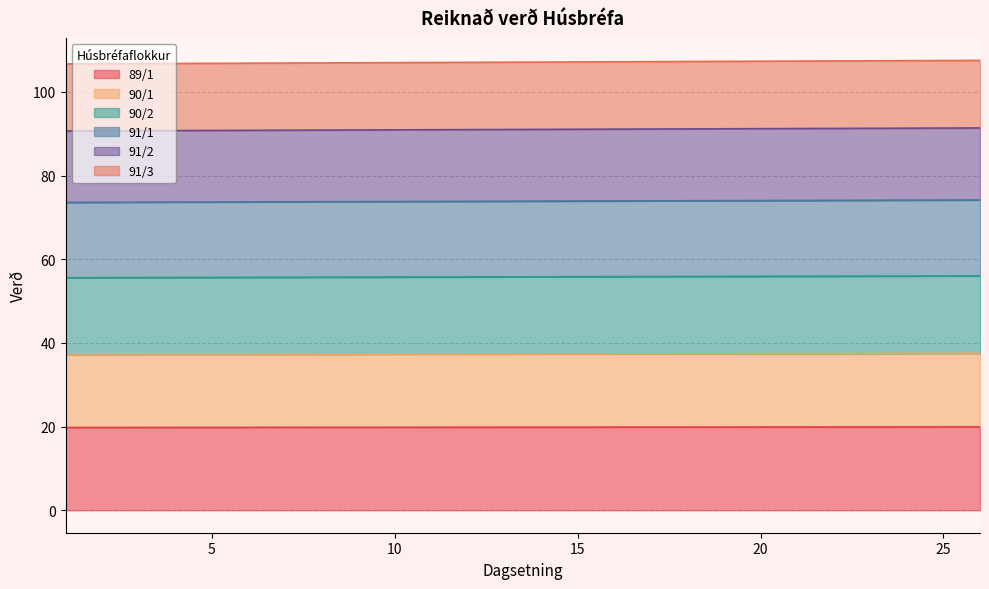

True or false: 91/2 and 91/3 intersect in this chart.

False